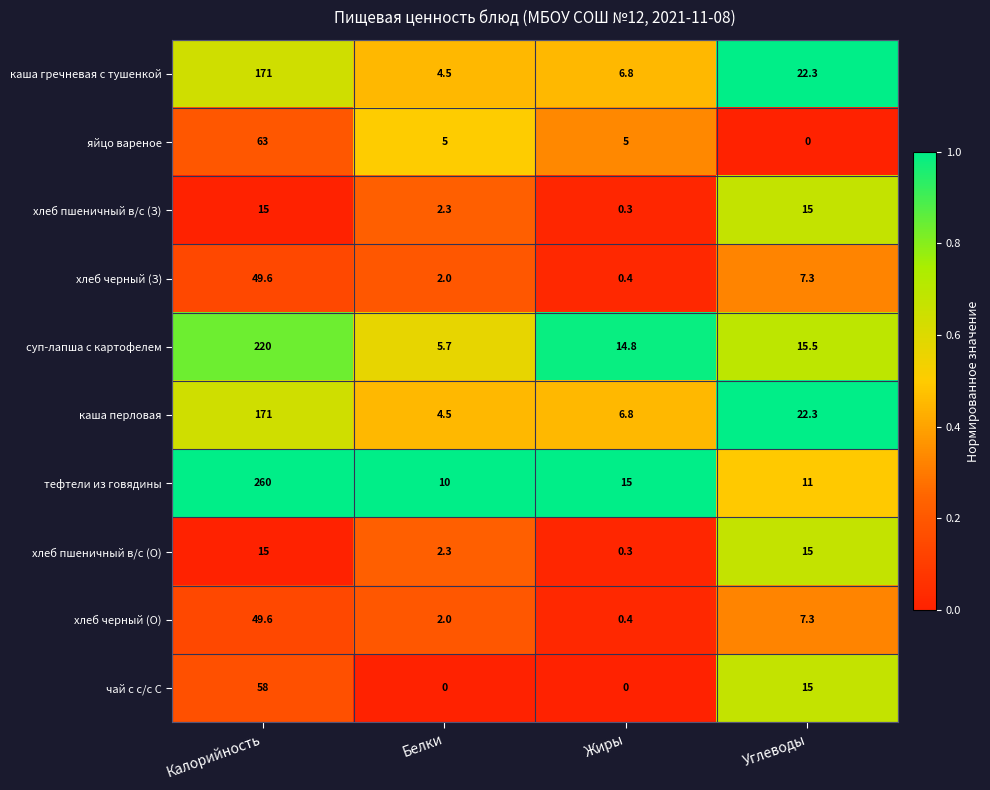

What value does the хлеб черный (З) series have at Белки?

2.0